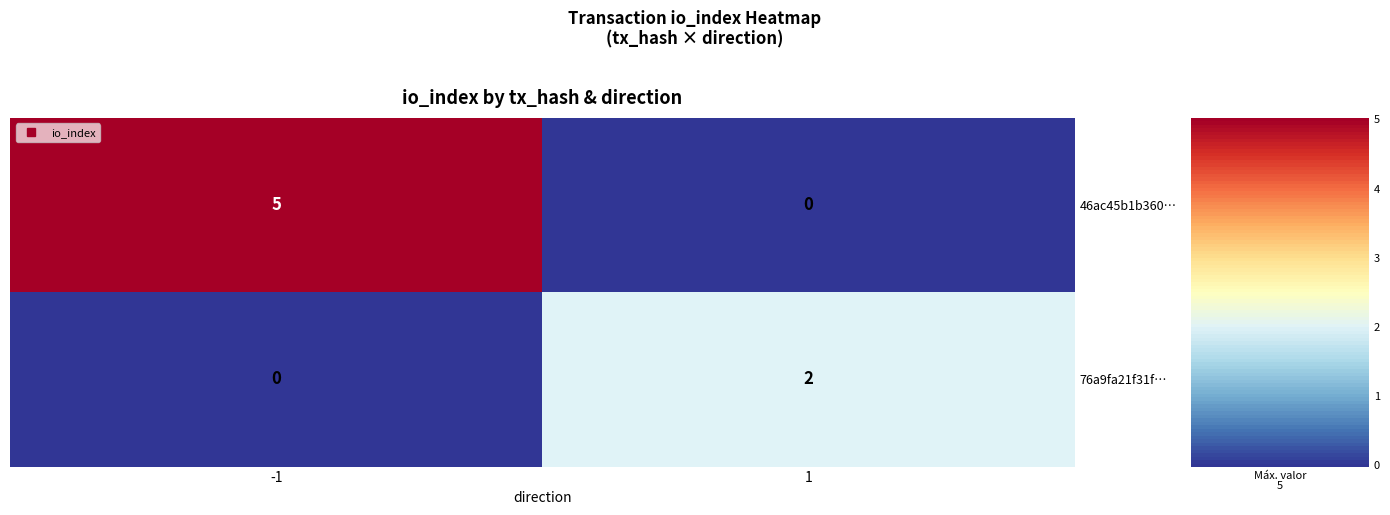

What is the difference between the 46ac45b1b360… values at 1 and -1?

5